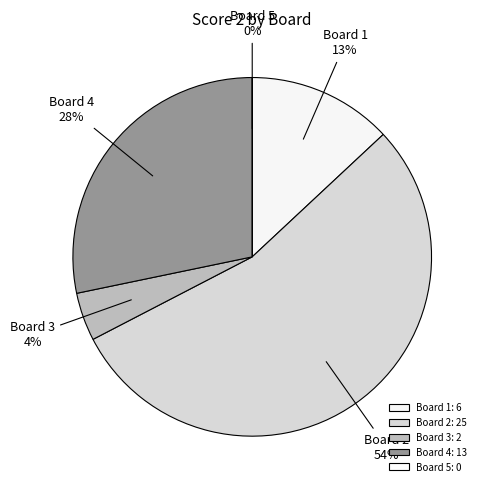

What is the majority slice?

Board 2
(Score 2)